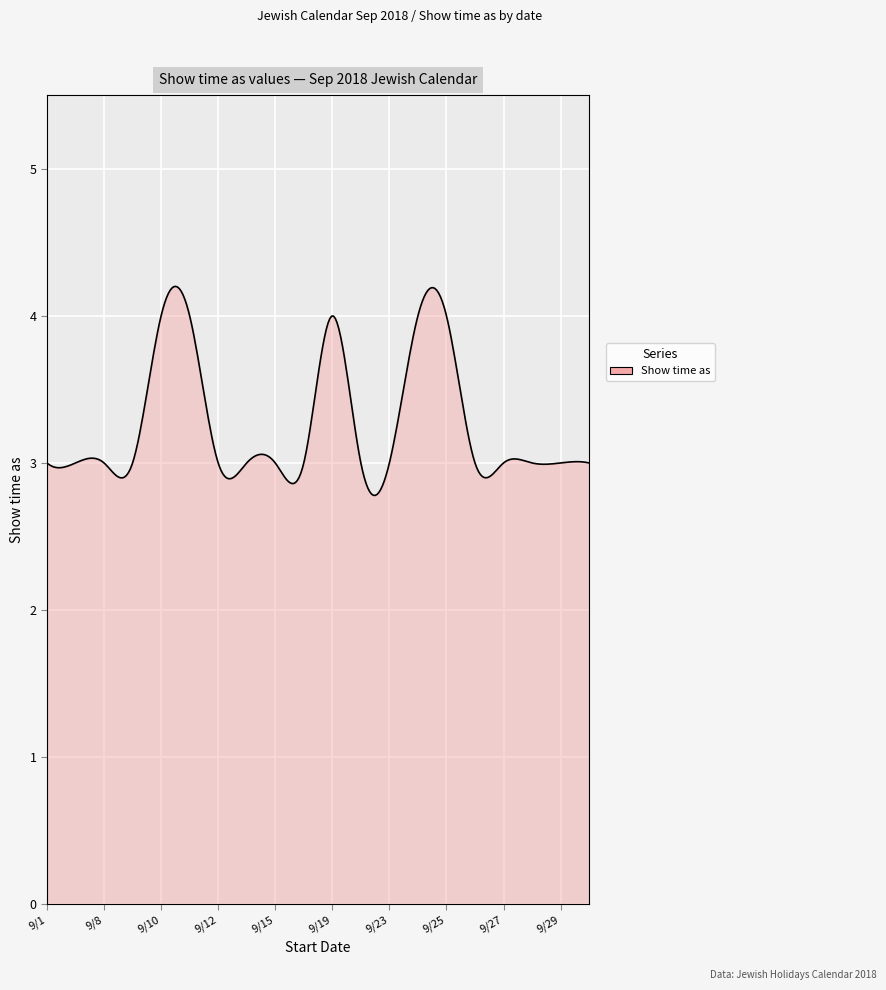

What is the difference between the second highest and second lowest values?

1.4